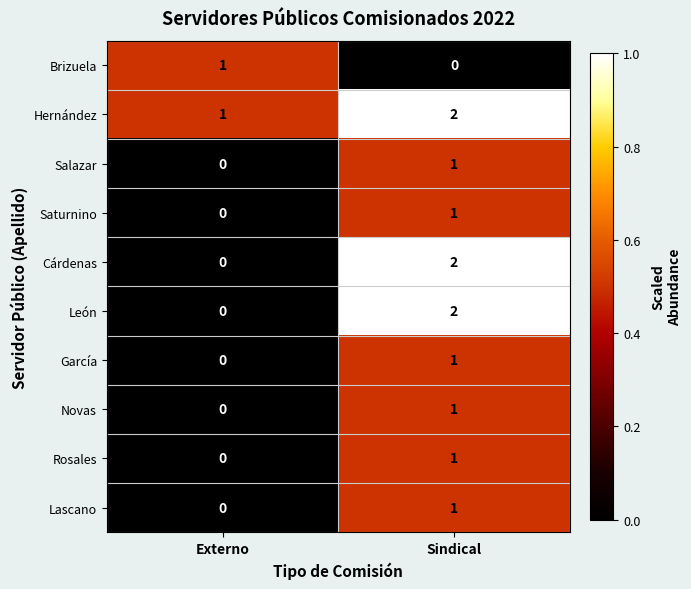

Which category has the lowest value in the Novas series?

Externo